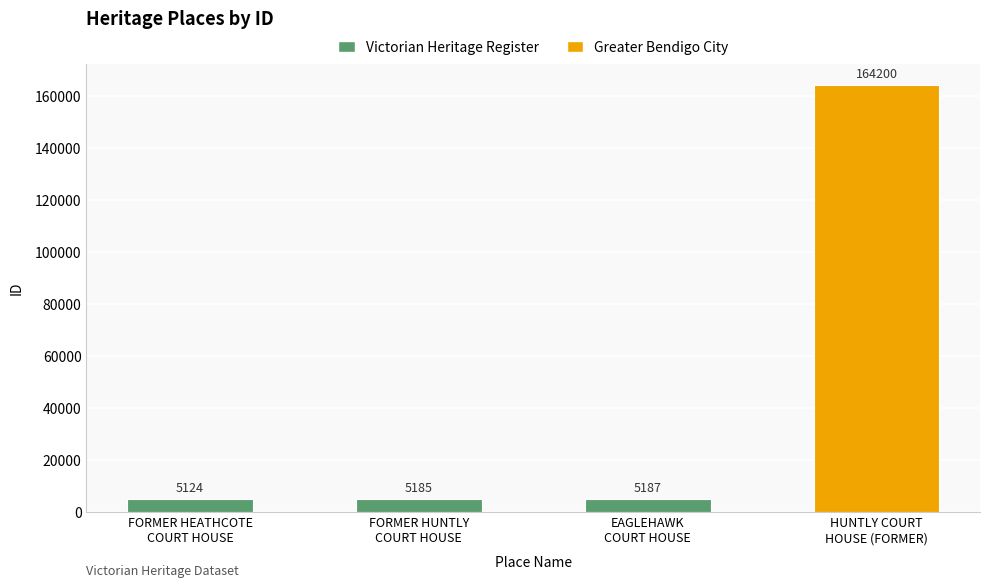

Between HUNTLY COURT
HOUSE (FORMER) and EAGLEHAWK
COURT HOUSE, which is larger?

HUNTLY COURT
HOUSE (FORMER)